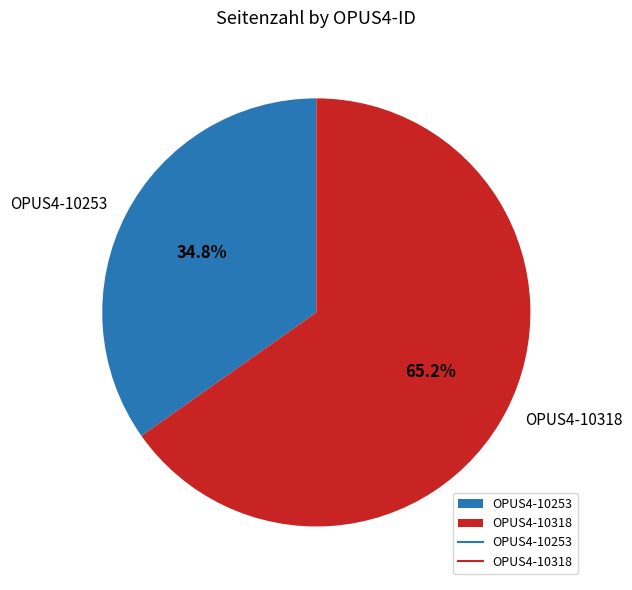

Rank the categories by value from highest to lowest.

OPUS4-10318, OPUS4-10253